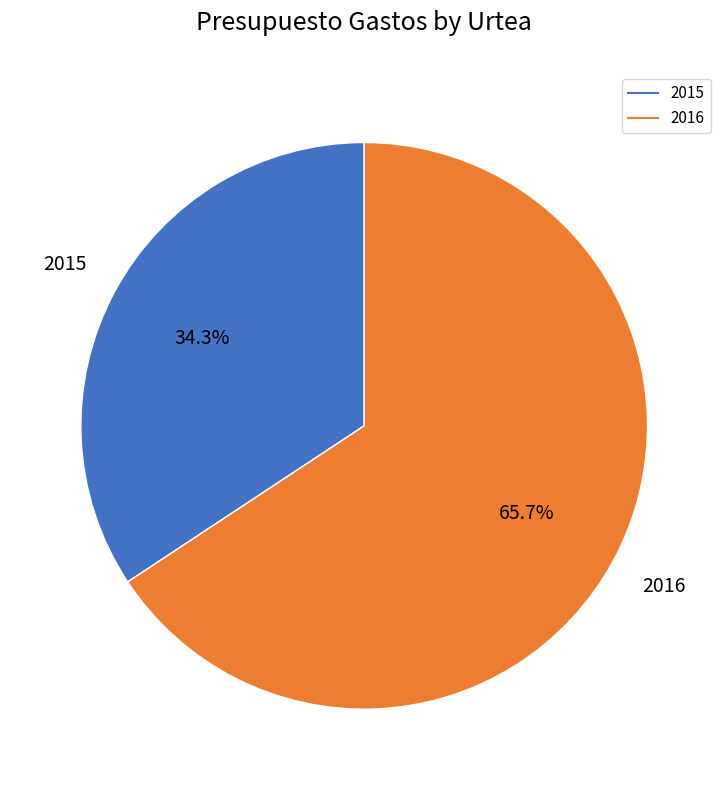

How many slices are in this pie chart?

2